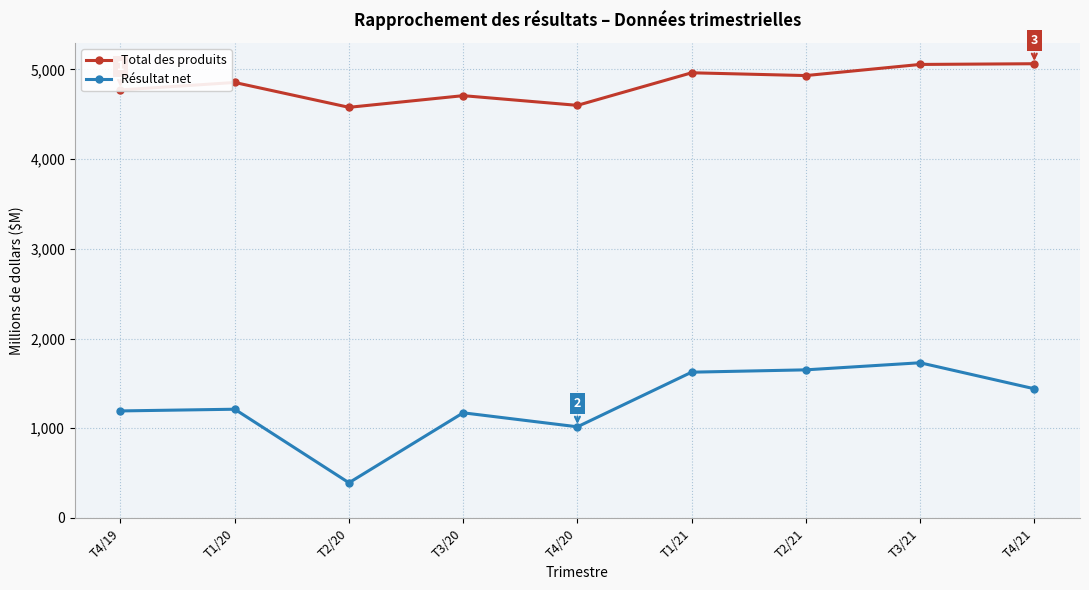

Count the number of data series in this chart.

2